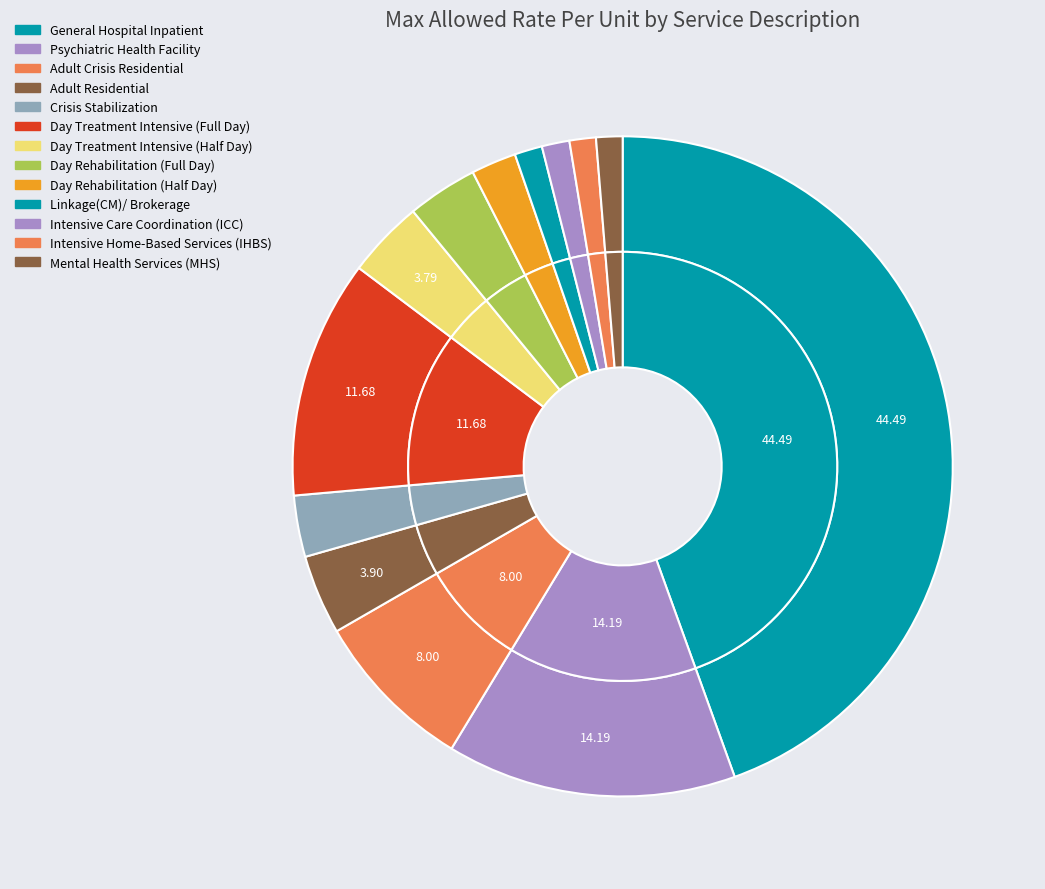

To the nearest percent, what is the difference between the Adult Residential and Linkage(CM)/ Brokerage slice percentages?

3%